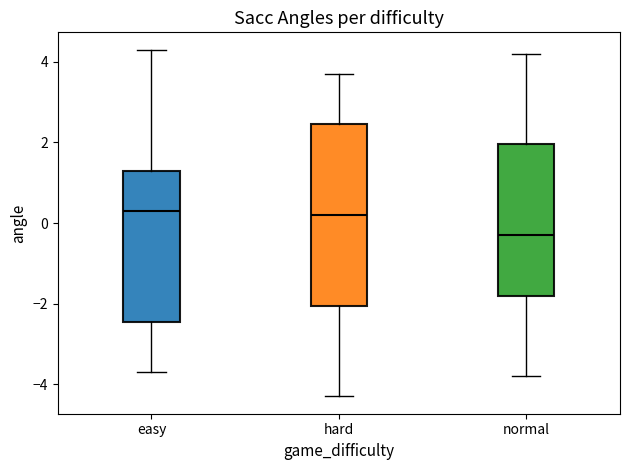

Which box has the lowest median line?

normal